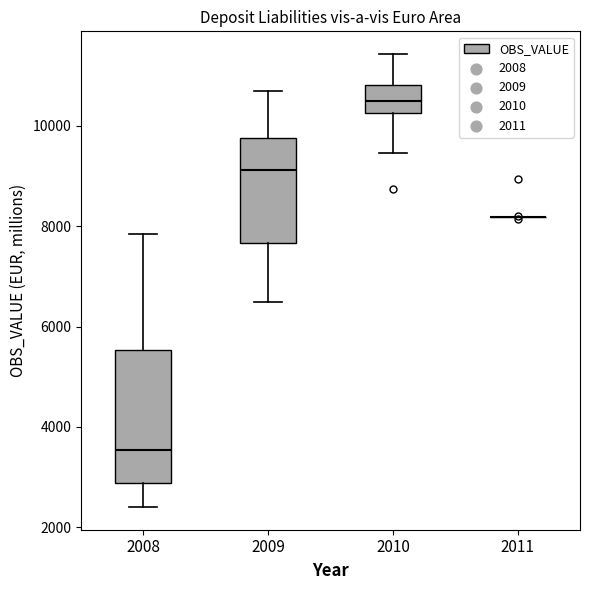

Which box is the tallest, from its lower edge to its upper edge?

2008